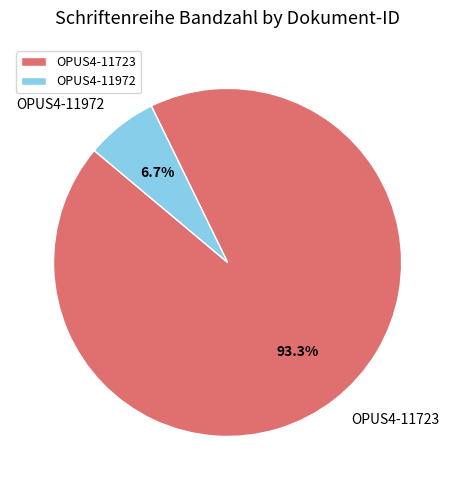

How many slices are in this pie chart?

2